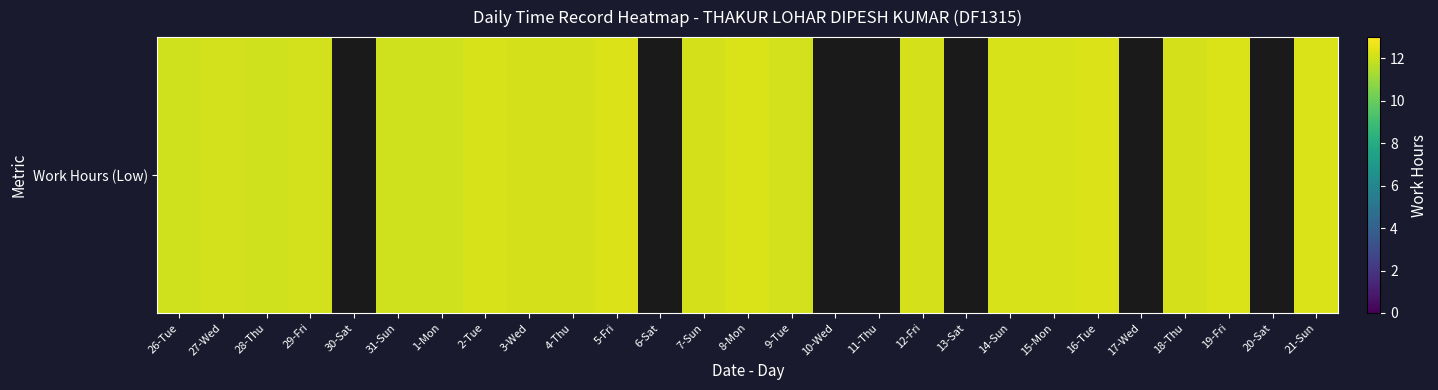

Where is the data nearest to the value 12?

1-Mon